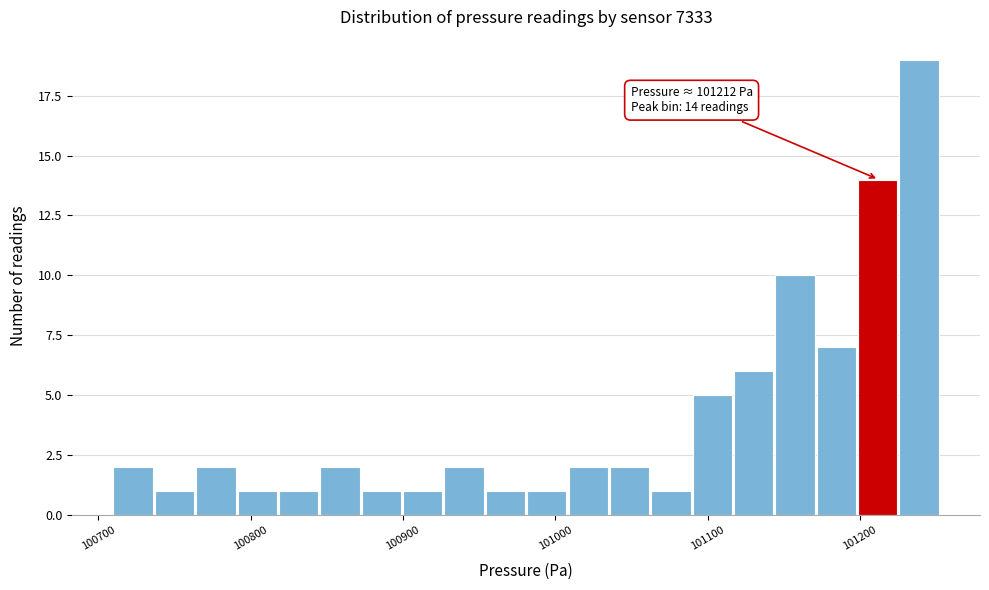

Read against the x-axis, roughly where is the centre of the tallest bar?

101240